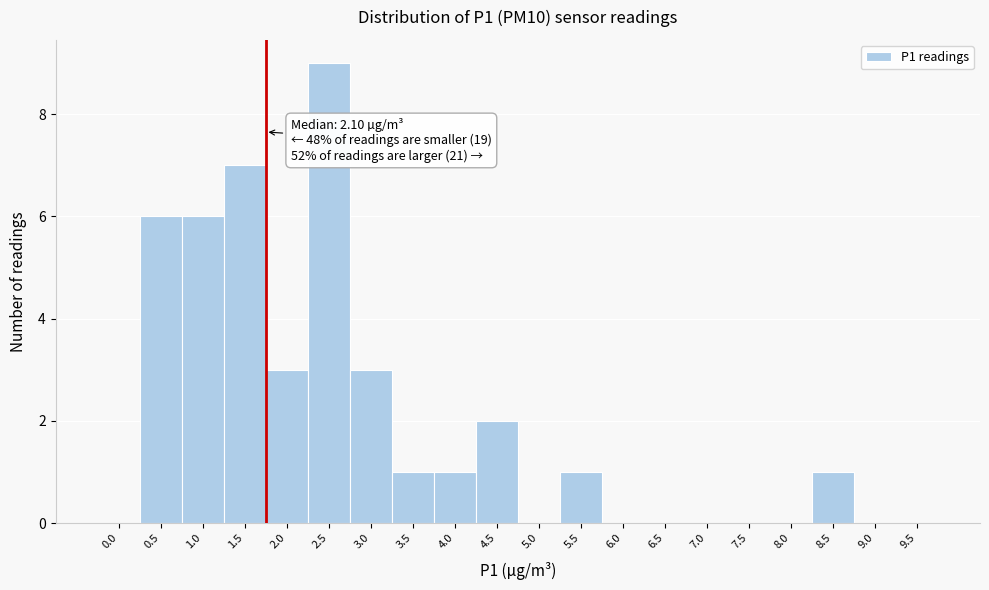

Reading left to right, extract all data points from this chart.

0.0=0	0.5=6	1.0=6	1.5=7	2.0=3	2.5=9	3.0=3	3.5=1	4.0=1	4.5=2	5.0=0	5.5=1	6.0=0	6.5=0	7.0=0	7.5=0	8.0=0	8.5=1	9.0=0	9.5=0